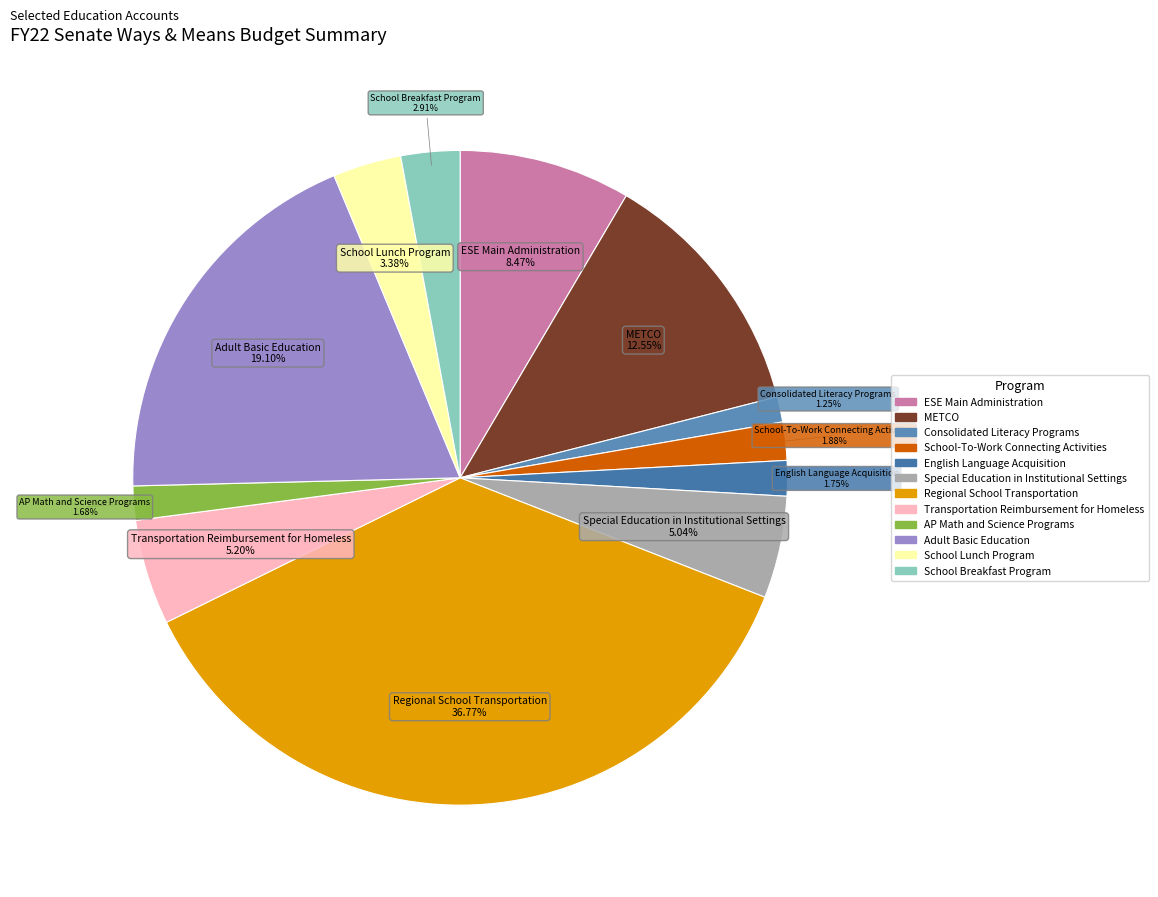

Combined, do School-To-Work Connecting Activities and English Language Acquisition account for over 50%?

No